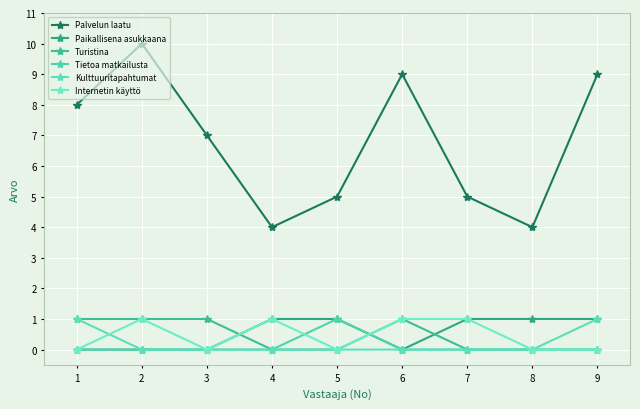

True or false: Tietoa matkailusta has a value of 0 at 6.

True